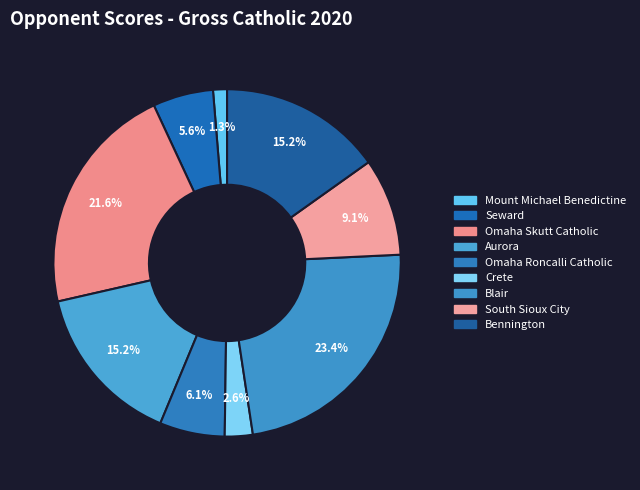

How many slices are in this pie chart?

9